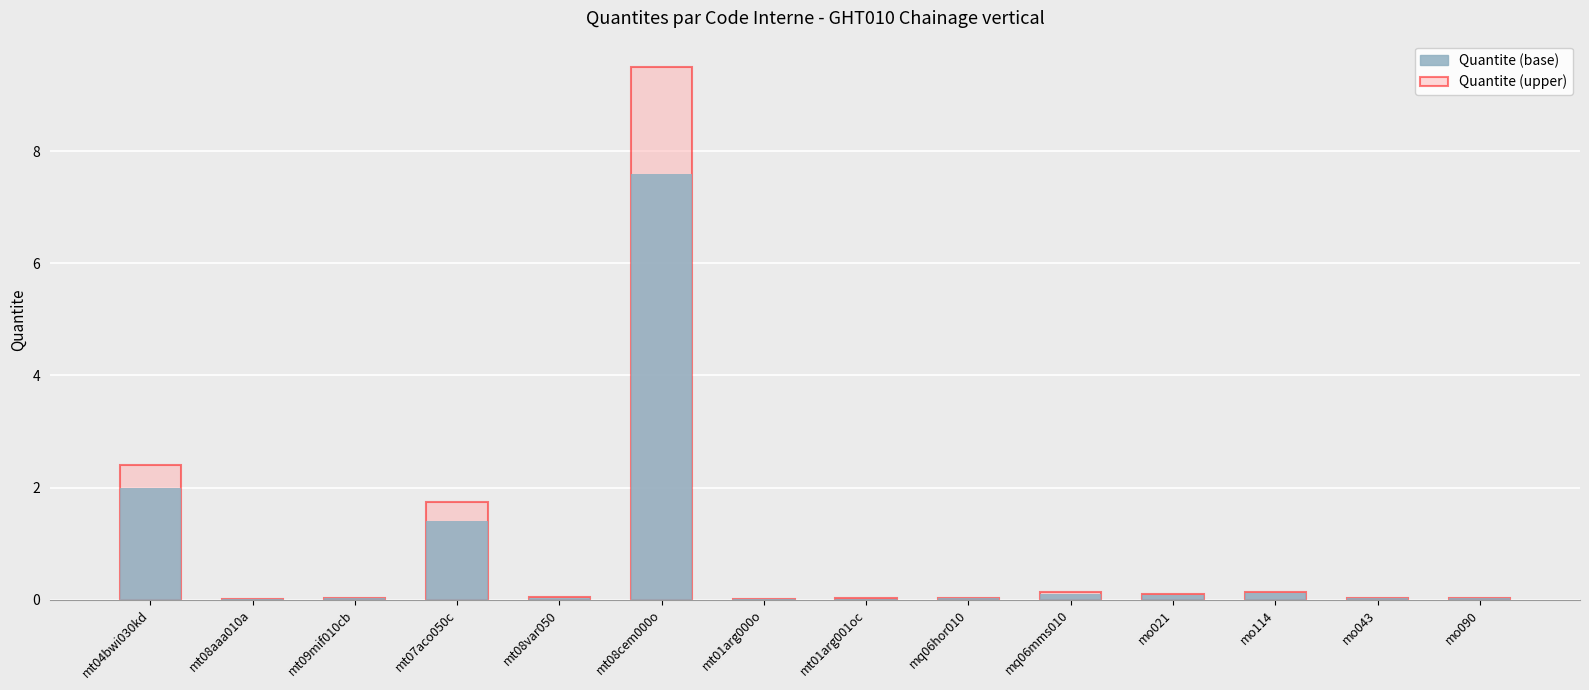

What is the difference between the second highest and second lowest values?

2.0